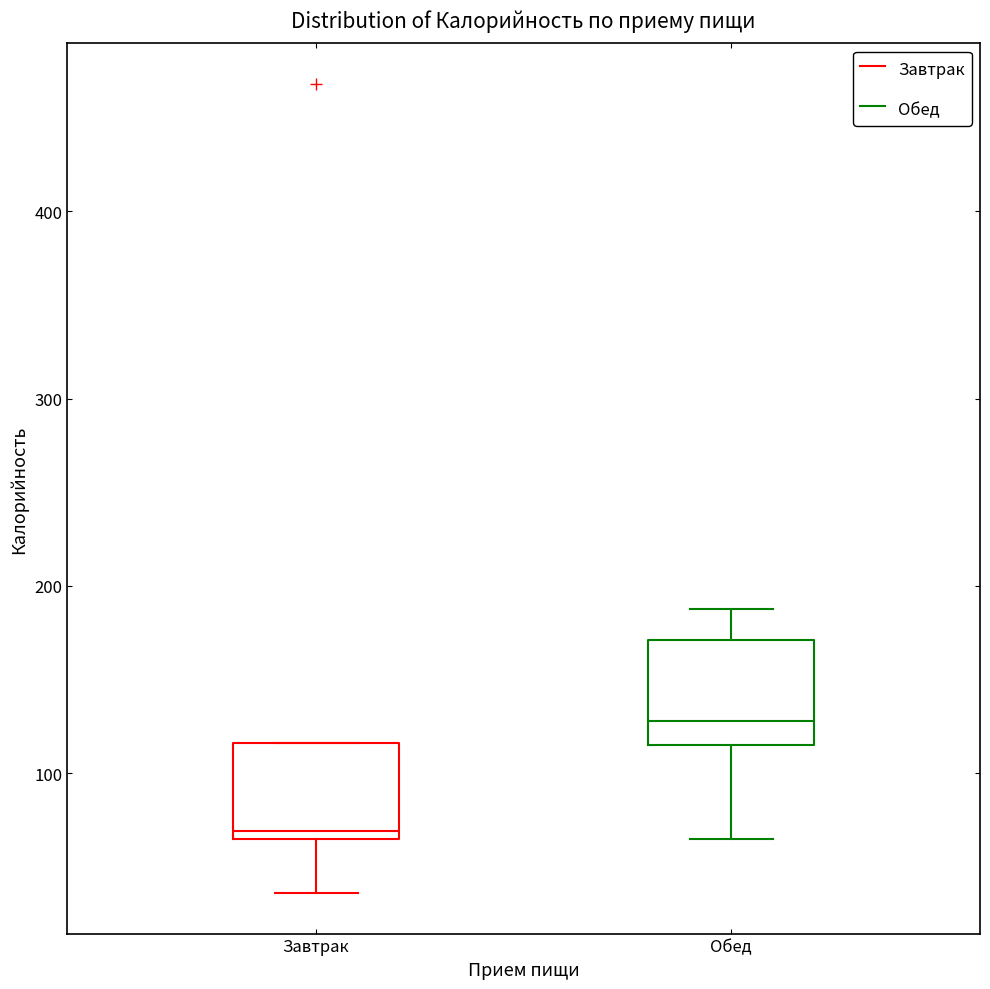

Reading left to right, transcribe this box plot: for each box, give where its median line is, the range the box spans, and where its two whiskers end, as read against the y-axis. The values are not printed on the chart, so give them approximately, as read against the axis.

Завтрак: median 70, box 60 to 120, whiskers 40 to 120
Обед: median 130, box 110 to 170, whiskers 60 to 190